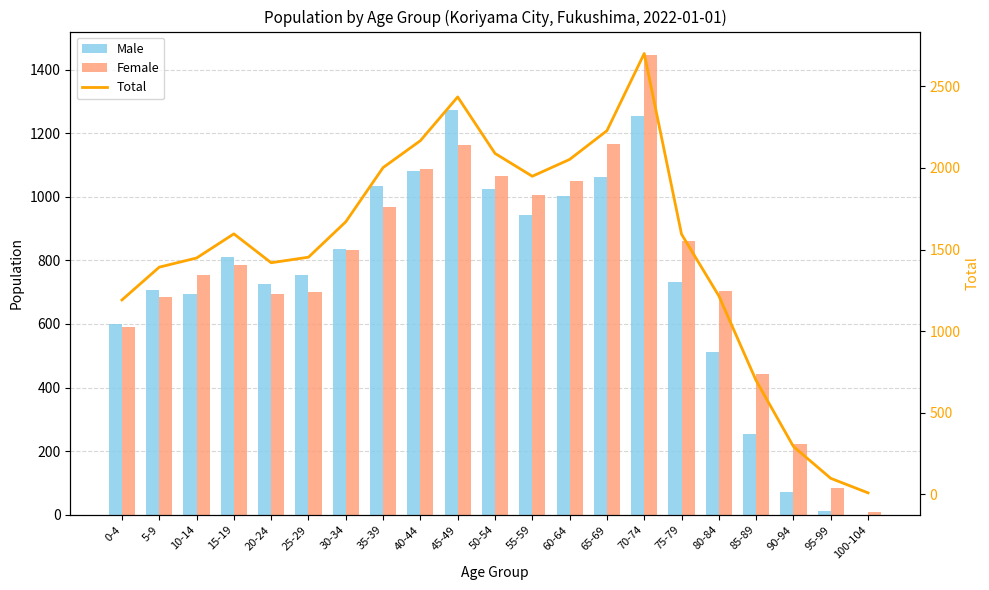

Reading right to left, extract all data points from this chart.

Male: 100-104=0	95-99=13	90-94=71	85-89=253	80-84=511	75-79=733	70-74=1254	65-69=1061	60-64=1002	55-59=943	50-54=1025	45-49=1272	40-44=1081	35-39=1033	30-34=837	25-29=753	20-24=725	15-19=812	10-14=695	5-9=708	0-4=600
Female: 100-104=9	95-99=85	90-94=222	85-89=444	80-84=705	75-79=861	70-74=1447	65-69=1167	60-64=1050	55-59=1006	50-54=1064	45-49=1163	40-44=1086	35-39=969	30-34=833	25-29=700	20-24=694	15-19=784	10-14=753	5-9=684	0-4=591
Total: 100-104=9	95-99=98	90-94=293	85-89=697	80-84=1216	75-79=1594	70-74=2701	65-69=2228	60-64=2052	55-59=1949	50-54=2089	45-49=2435	40-44=2167	35-39=2002	30-34=1670	25-29=1453	20-24=1419	15-19=1596	10-14=1448	5-9=1392	0-4=1191